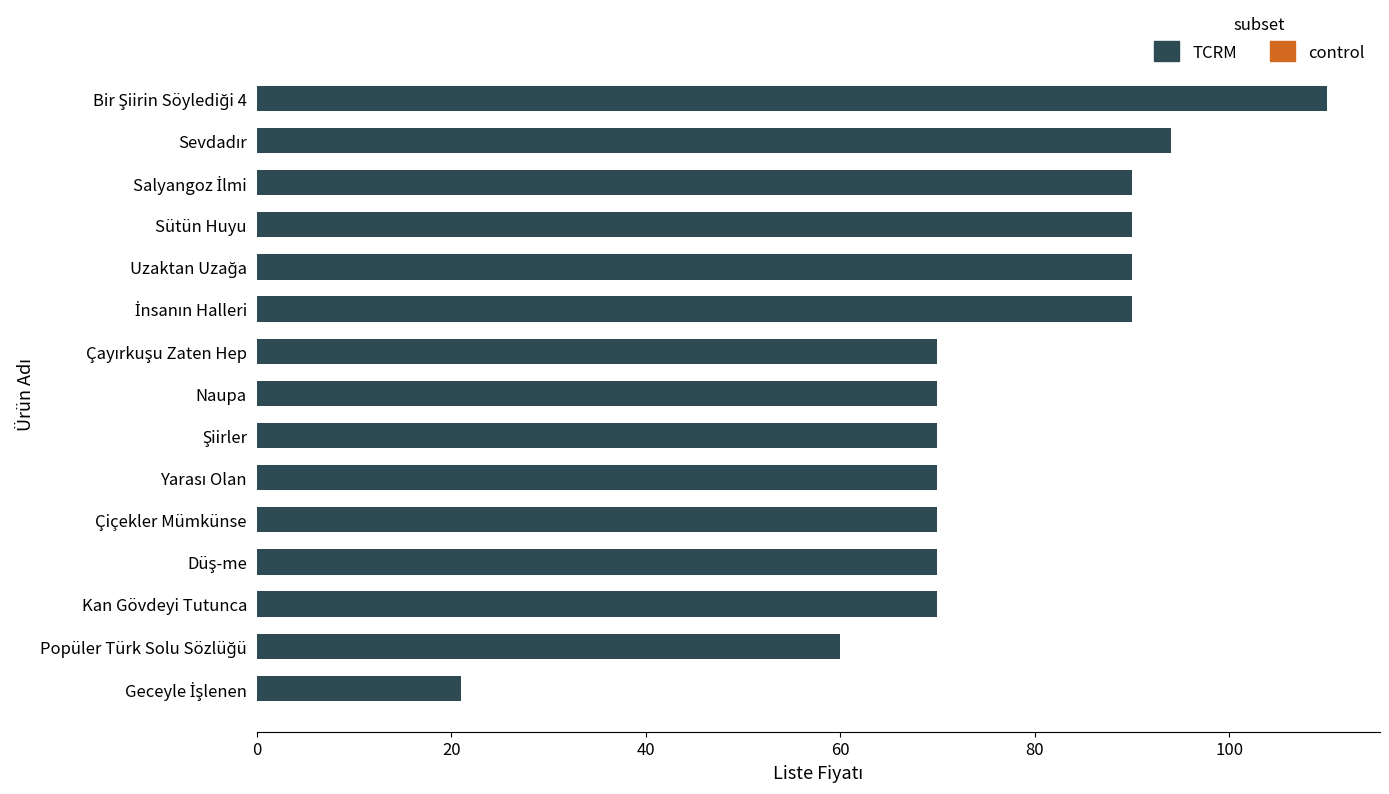

What is the approximate value at Naupa?

70